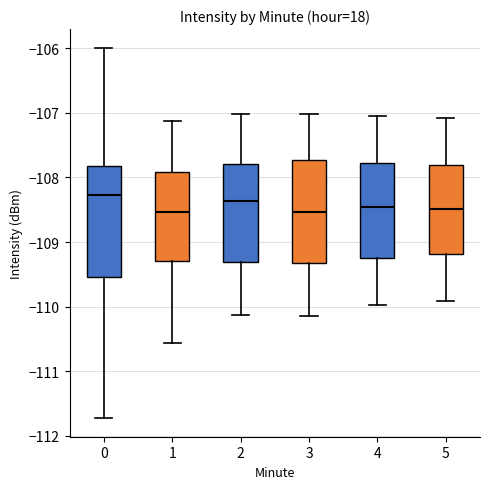

Comparing the boxes themselves (not the whiskers), which one is the tallest?

0